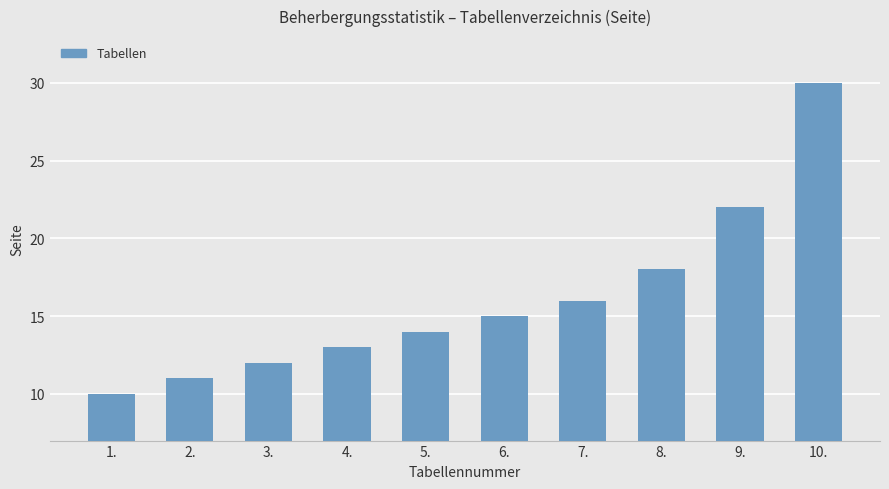

Rank the categories by value from highest to lowest.

10., 9., 8., 7., 6., 5., 4., 3., 2., 1.